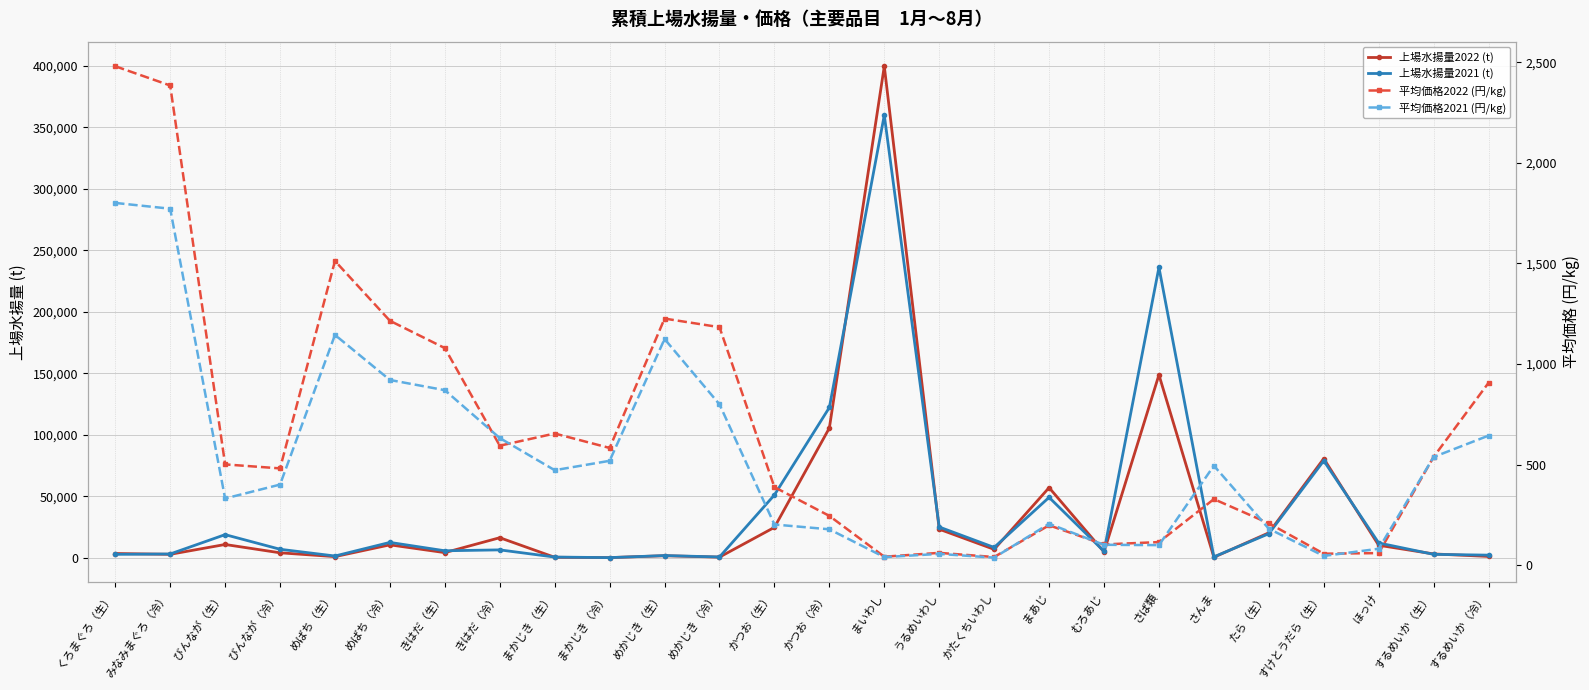

Which series has the widest spread of values?

上場水揚量2022 (t)